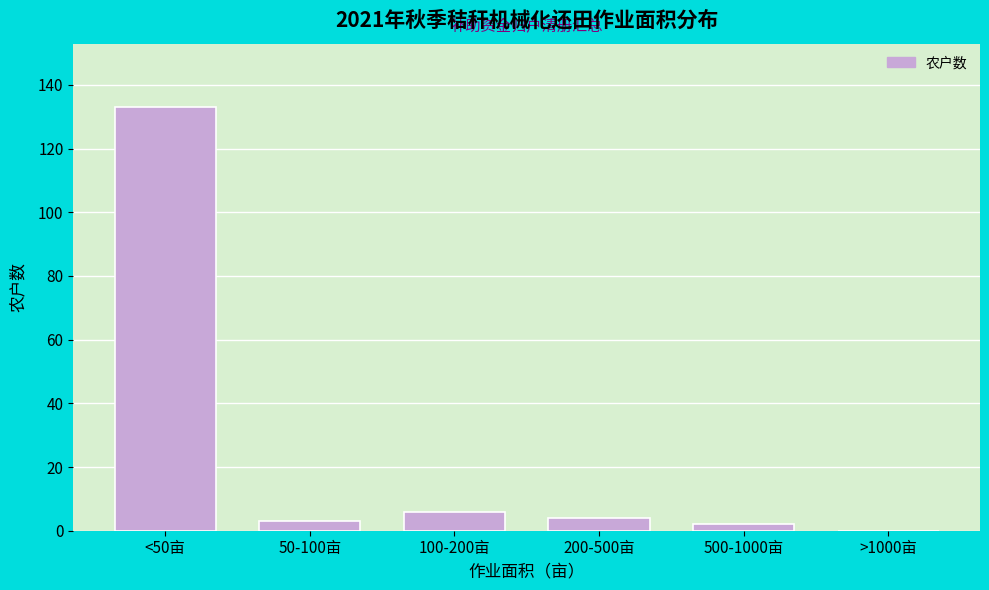

Reading right to left, list all the values displayed in this chart.

>1000亩=0	500-1000亩=2	200-500亩=4	100-200亩=6	50-100亩=3	<50亩=133